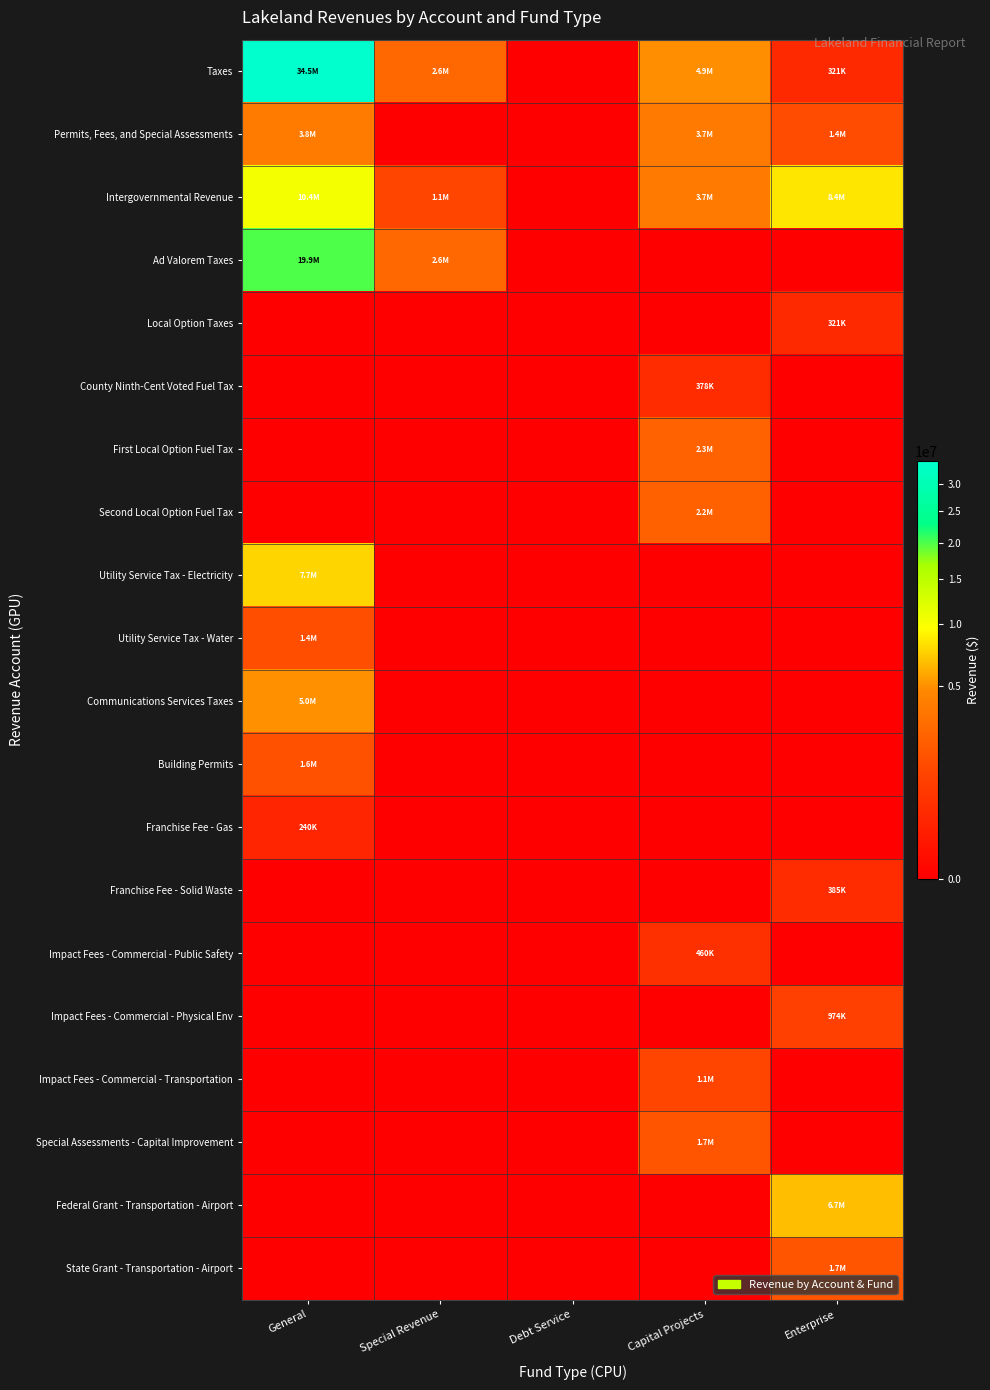

Which series has the largest total across all categories?

Taxes